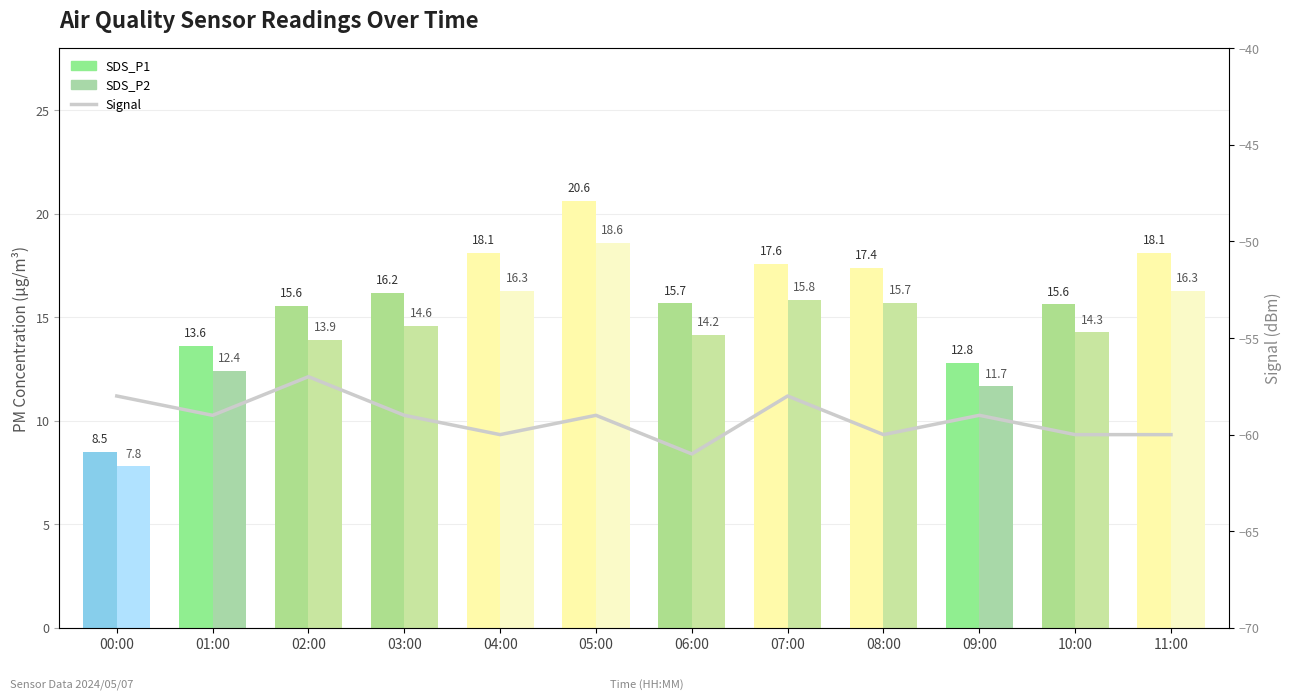

The value of Signal at 09:00 is -59.0. True or false?

True